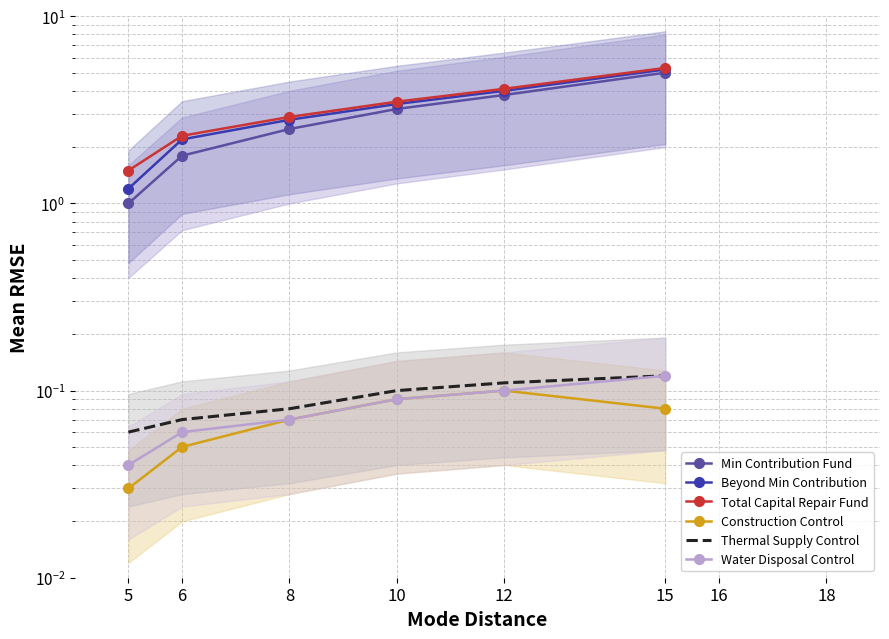

What is the difference between the maximum and second lowest values in the Construction Control series?

0.1